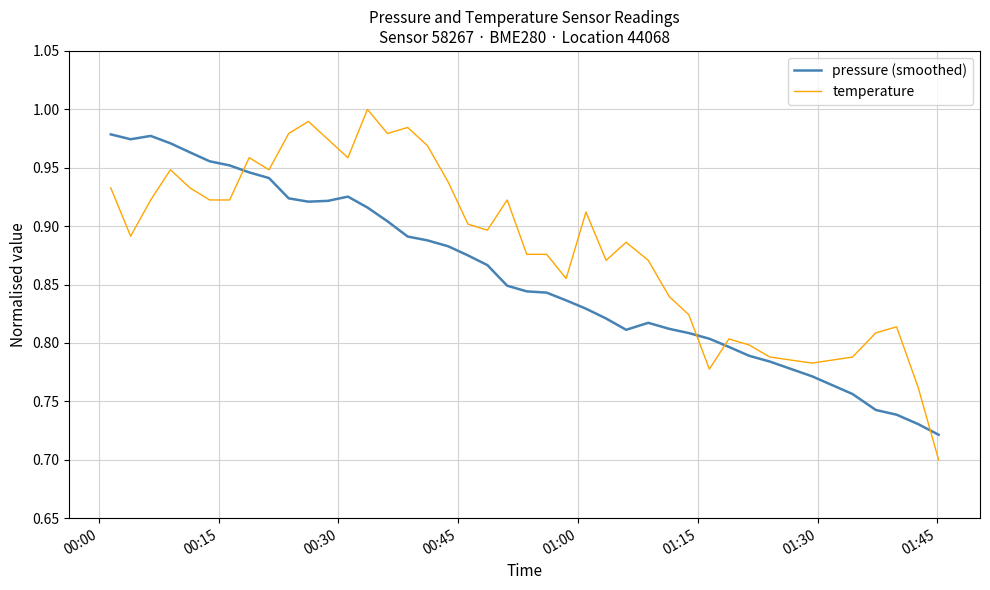

List the series in order of their overall mean, highest first.

temperature, pressure (smoothed)